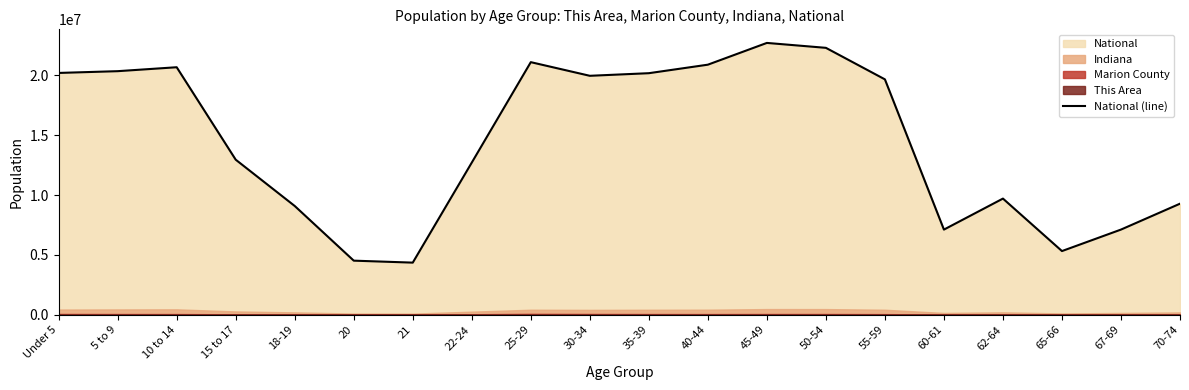

Reading left to right, transcribe all the data shown in this chart.

Under 5=20201362	5 to 9=20348657	10 to 14=20677194	15 to 17=12954254	18-19=9086089	20=4519129	21=4354294	22-24=12712576	25-29=21101849	30-34=19962099	35-39=20179642	40-44=20890964	45-49=22708591	50-54=22298125	55-59=19664805	60-61=7113727	62-64=9704197	65-66=5319902	67-69=7115361	70-74=9278166